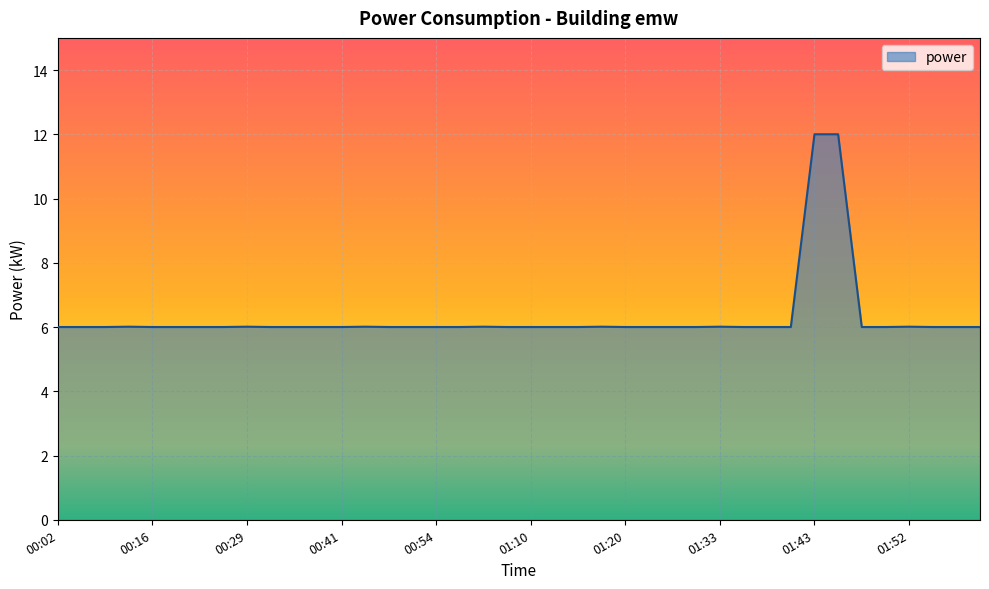

What is the minimum value shown in the chart?

6.0